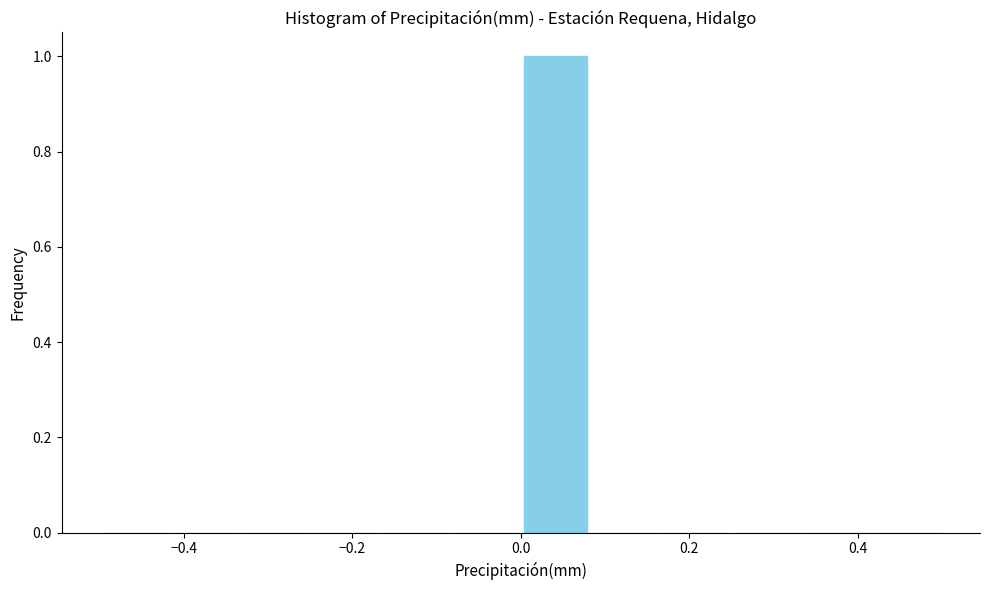

Over which range of the x-axis is the bar tallest?

0.00 to 0.08